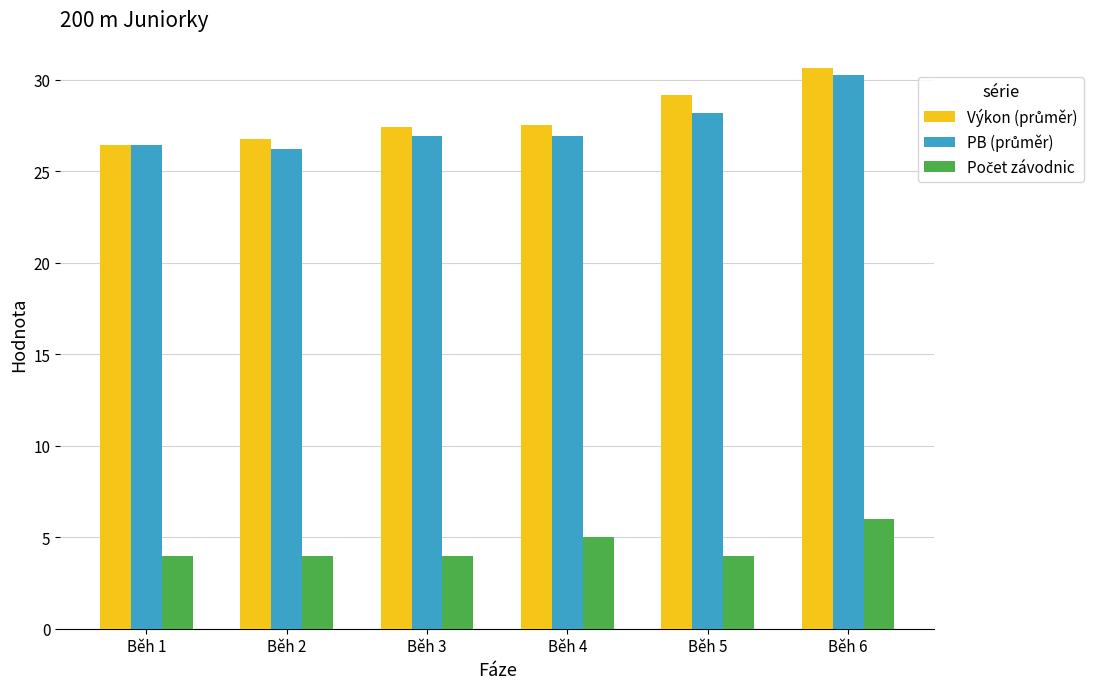

At which category is the sum across all series the highest?

Běh 6